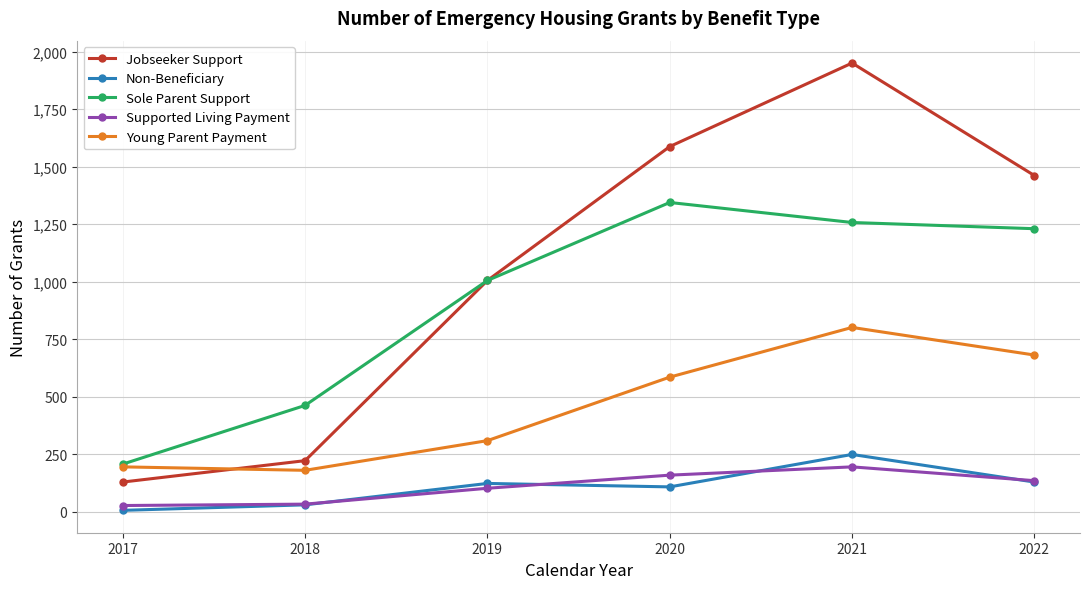

True or false: Supported Living Payment has more than 0 points higher than both neighbors.

True